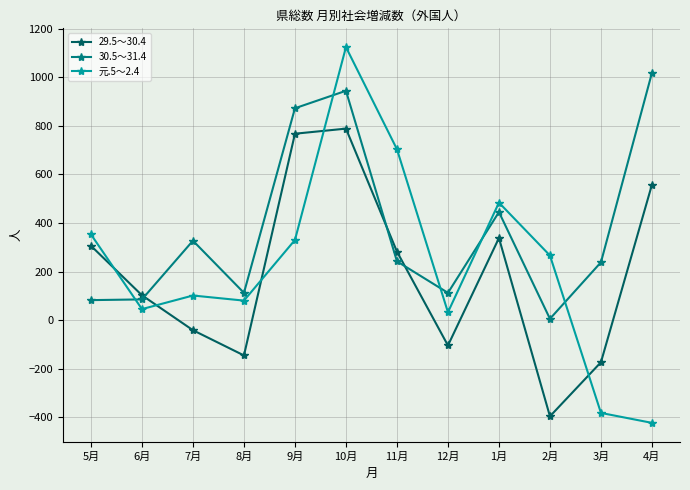

What is the difference between the maximum and minimum values in the 元.5～2.4 series?

1549